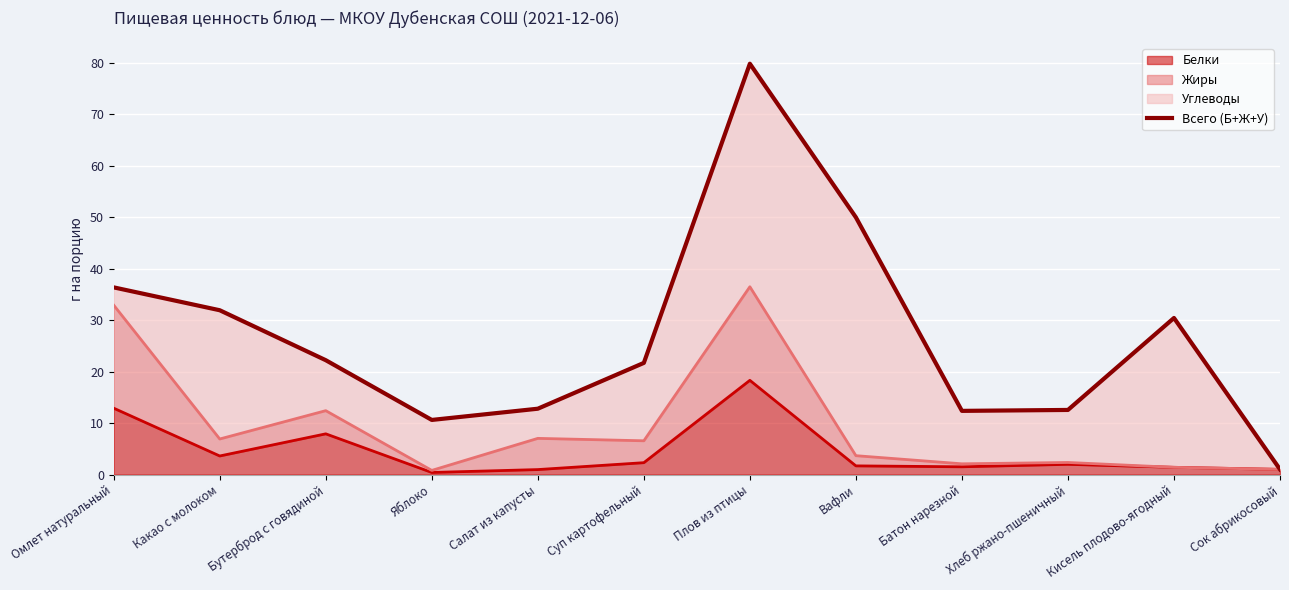

The value at Вафли is 68.7. True or false?

False